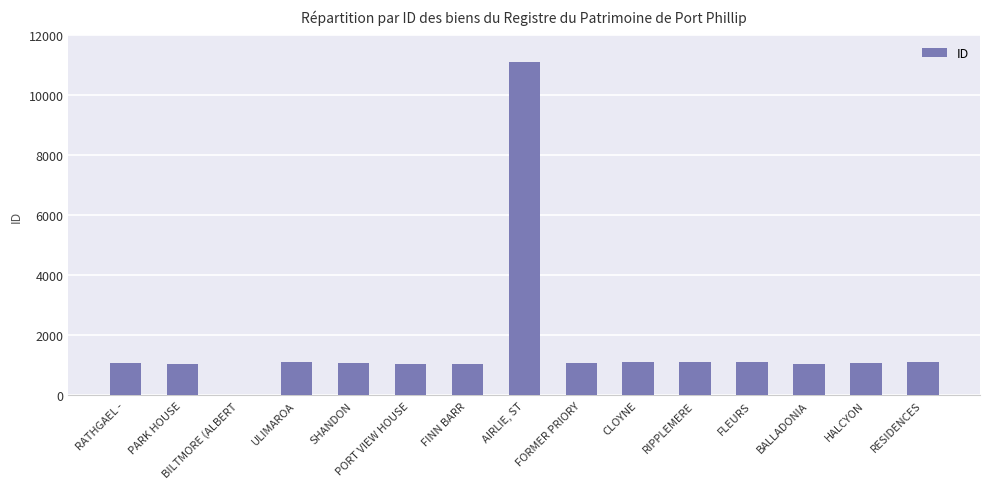

The value at BALLADONIA is 368. True or false?

False